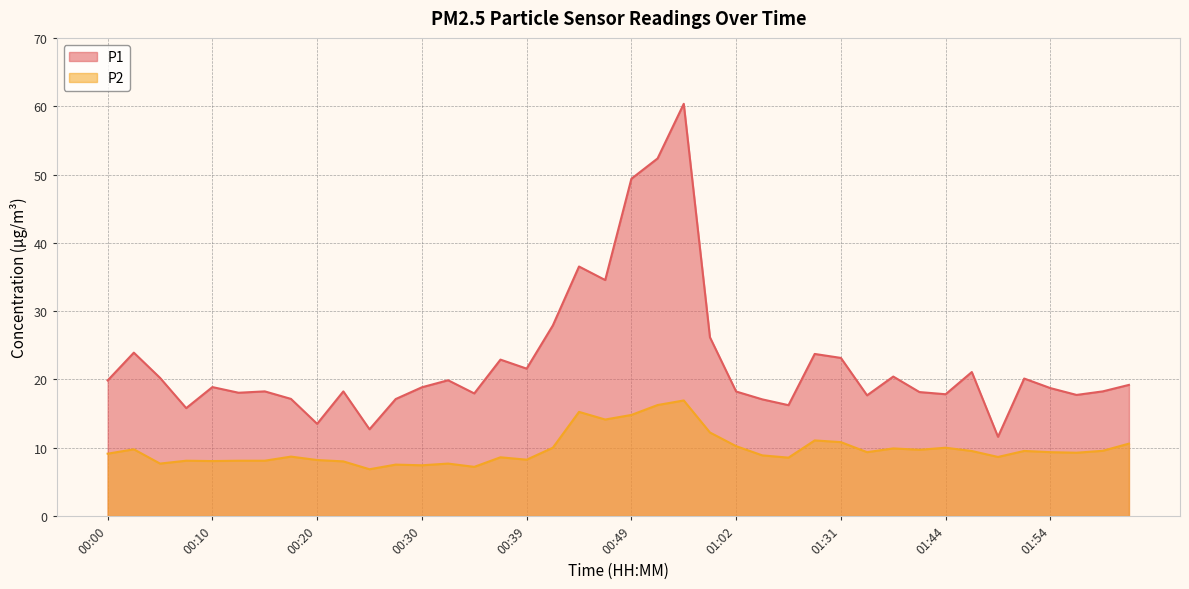

Which label corresponds to the largest value in the chart?

00:54